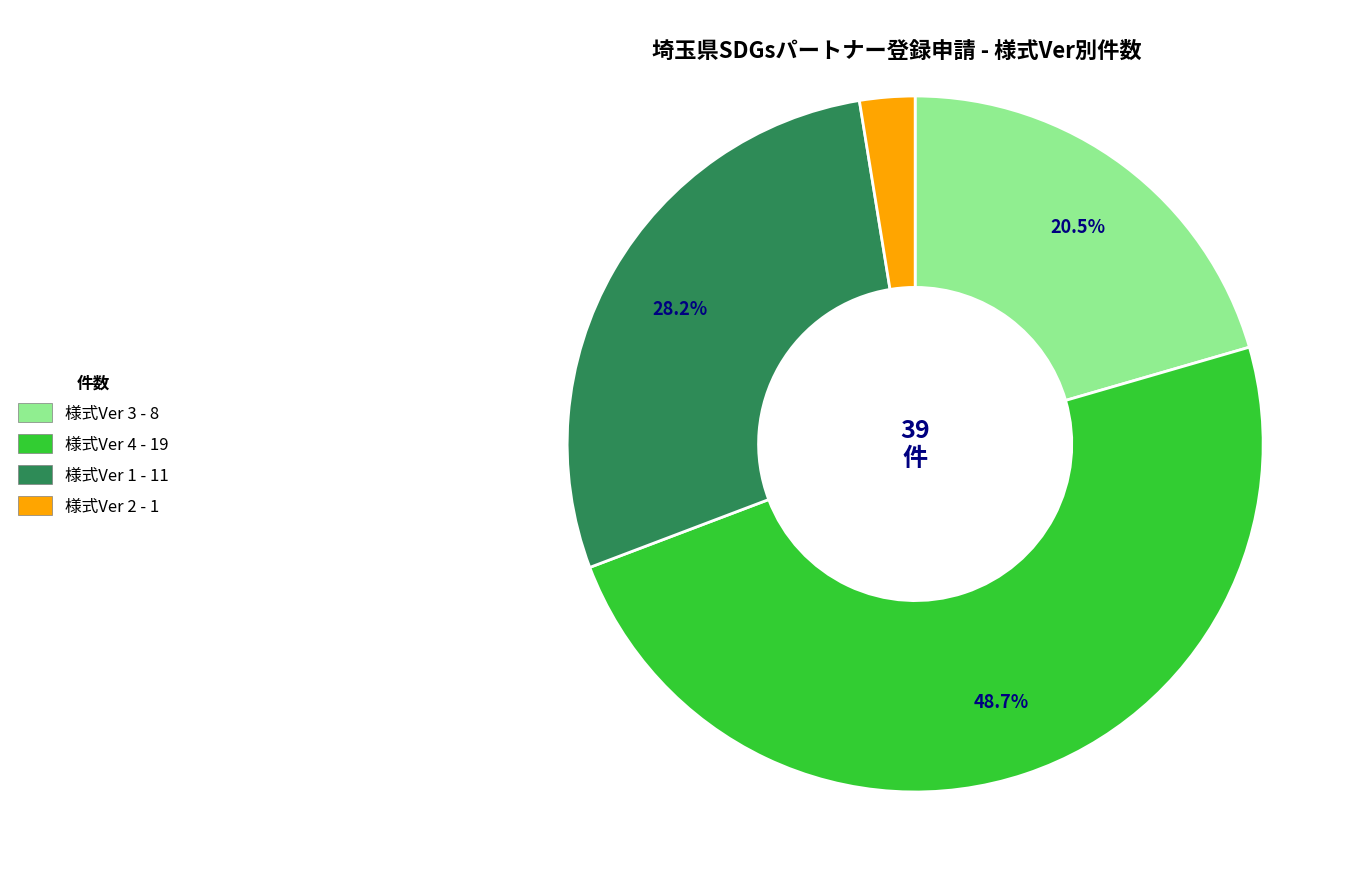

Does 様式Ver 2 account for over 50% of the chart?

No